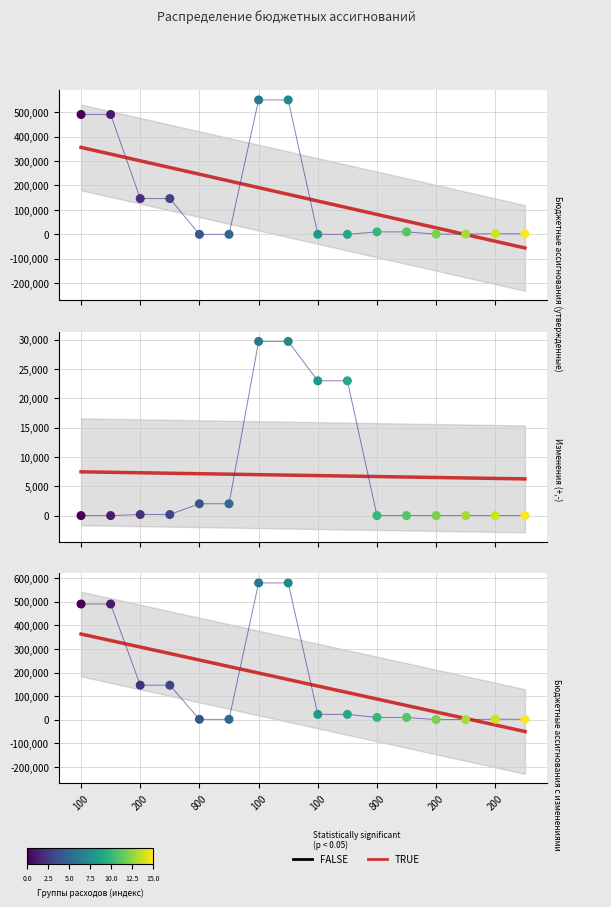

Is the value of Бюджетные ассигнования (утвержденные) at 120 greater than the value of Изменения (+,-) at 240?

Yes